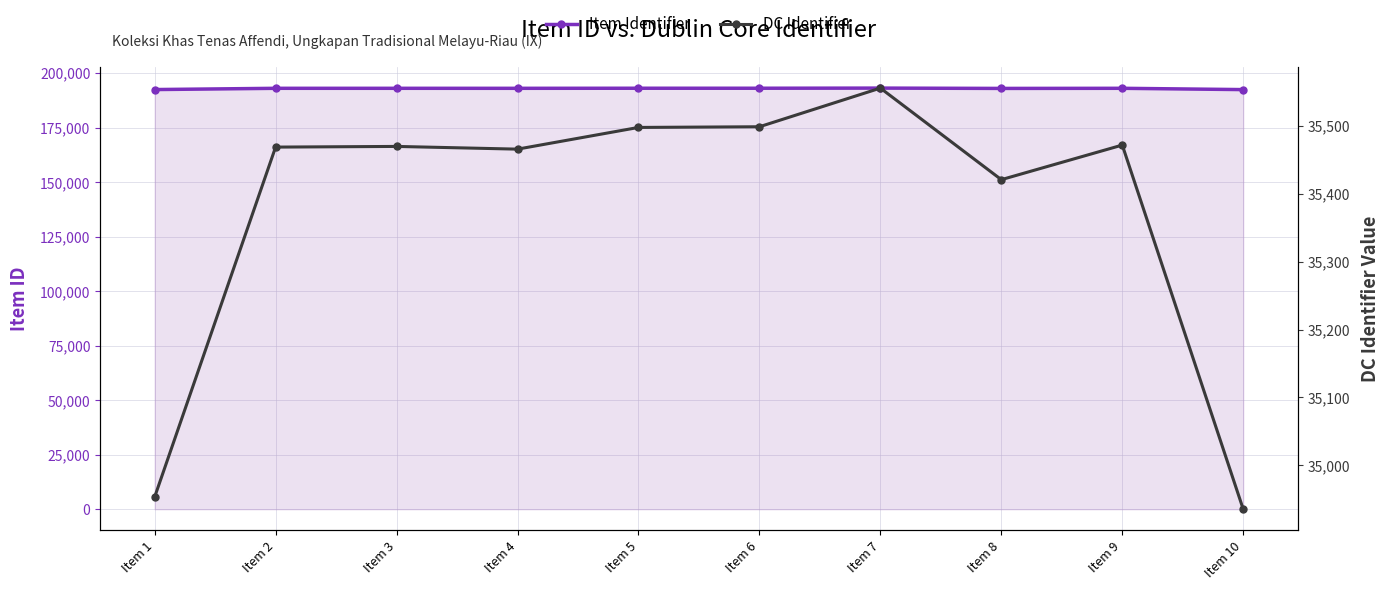

What is the difference between the Item Identifier values at Item 7 and Item 9?

93